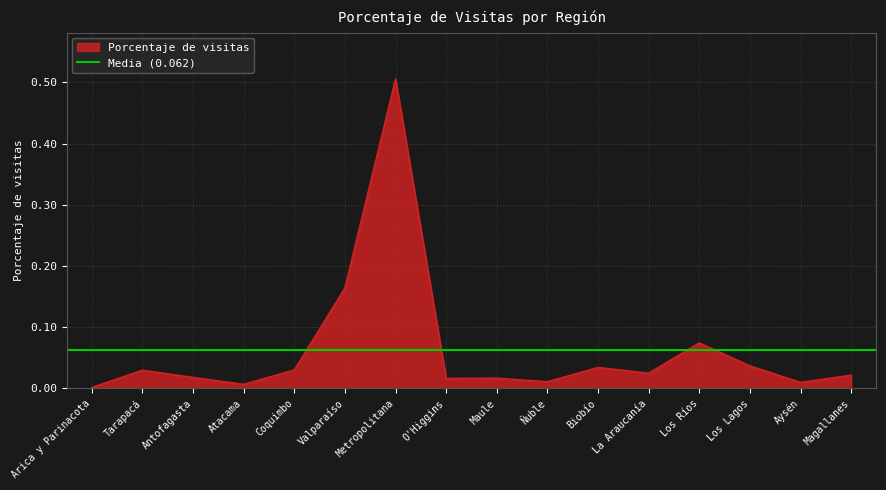

What is the label of the 5th point from the right?

La Araucanía